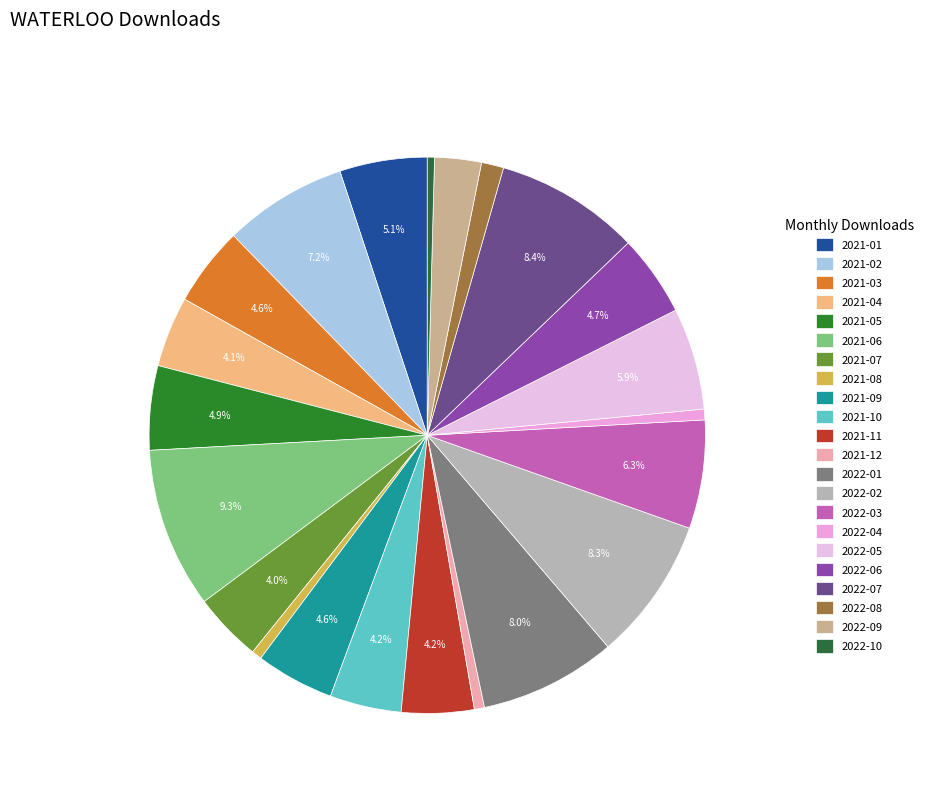

Combined, do 2021-01 and 2021-06 account for over 50%?

No